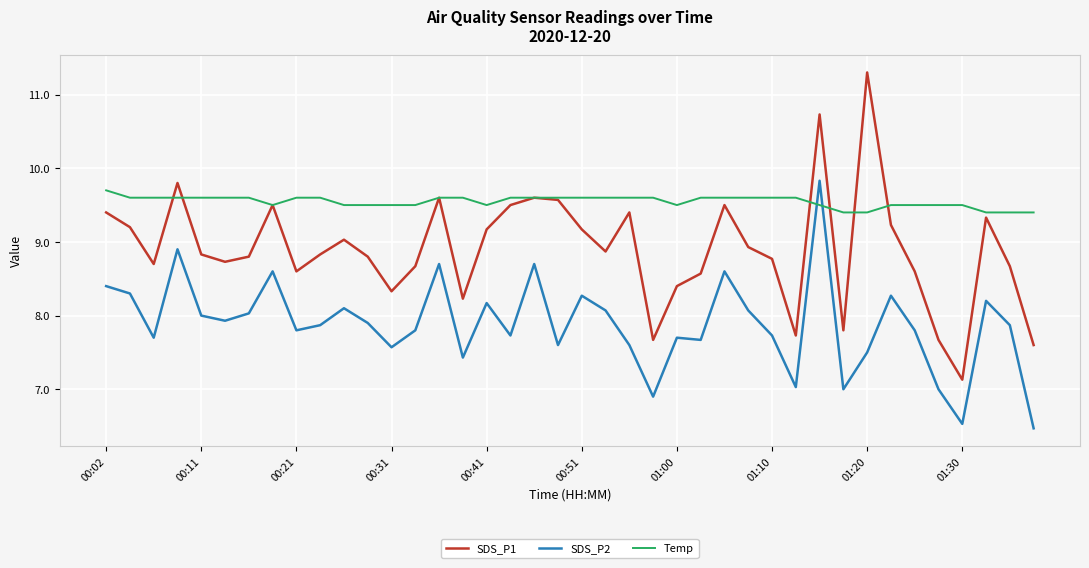

List the series in order of their overall mean, lowest first.

SDS_P2, SDS_P1, Temp